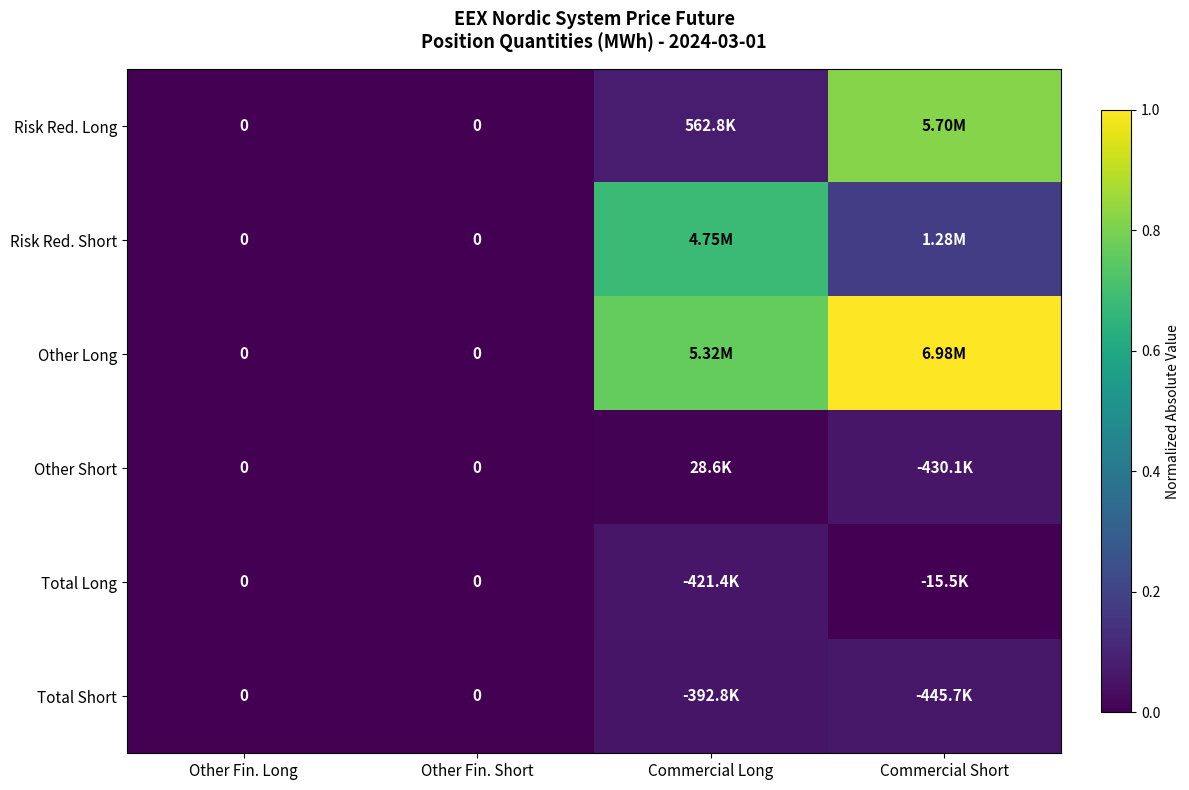

At how many categories does at least one series exceed 0?

2